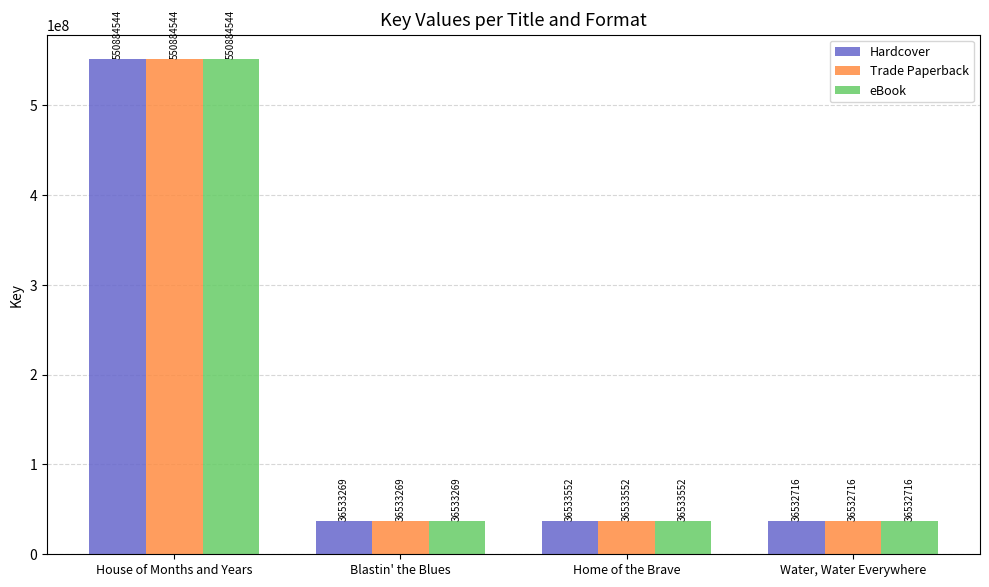

Which category has the lowest value across all series?

Water, Water Everywhere